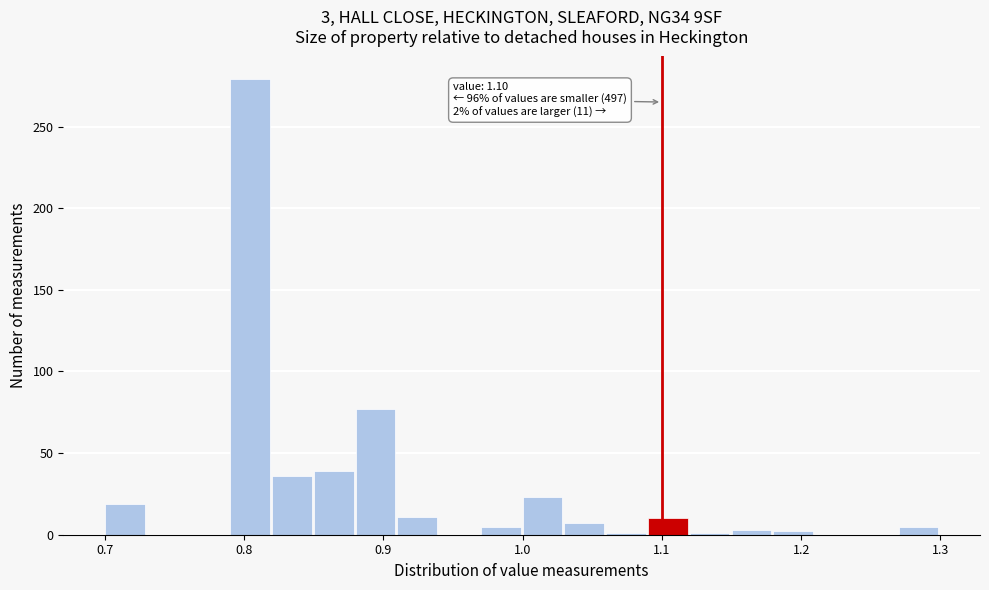

Read against the x-axis, roughly where is the centre of the tallest bar?

0.80